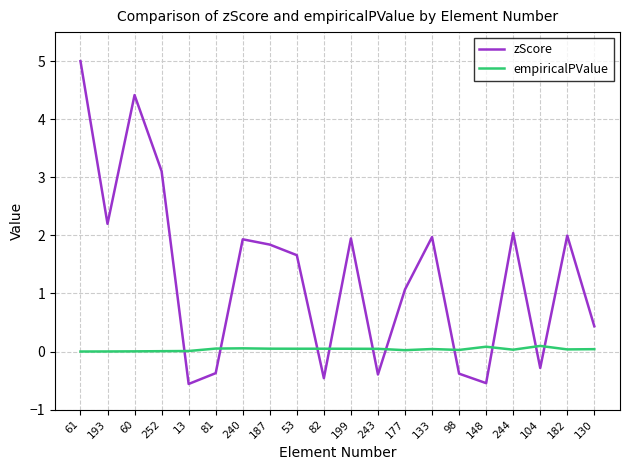

Where does the zScore series first go above 1?

61